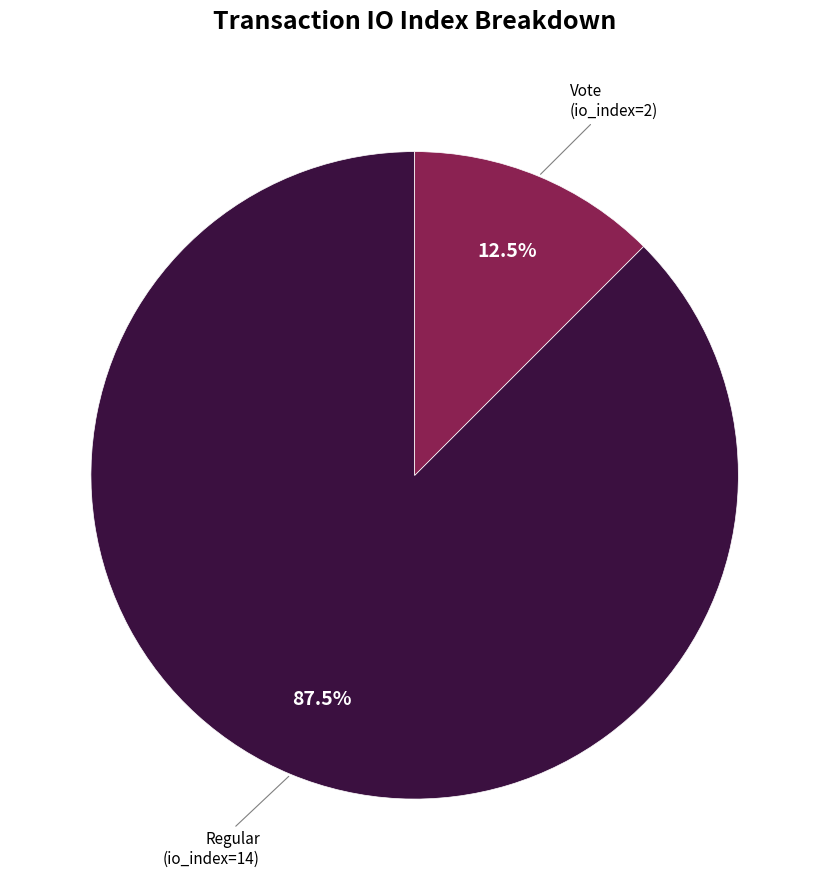

Does any single category account for the majority?

Yes